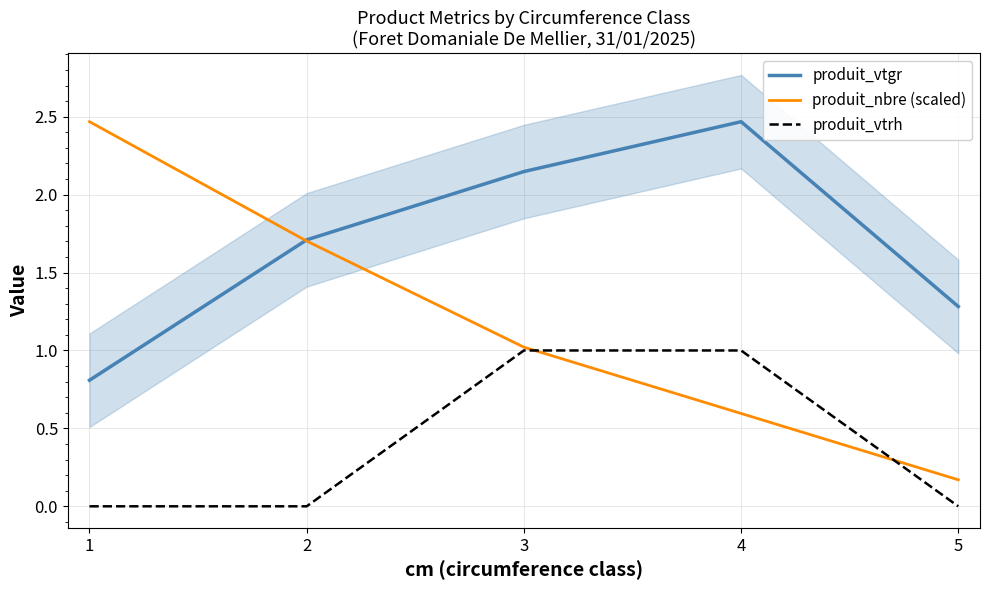

What is the difference between the second highest and second lowest values in the produit_nbre (scaled) series?

1.1